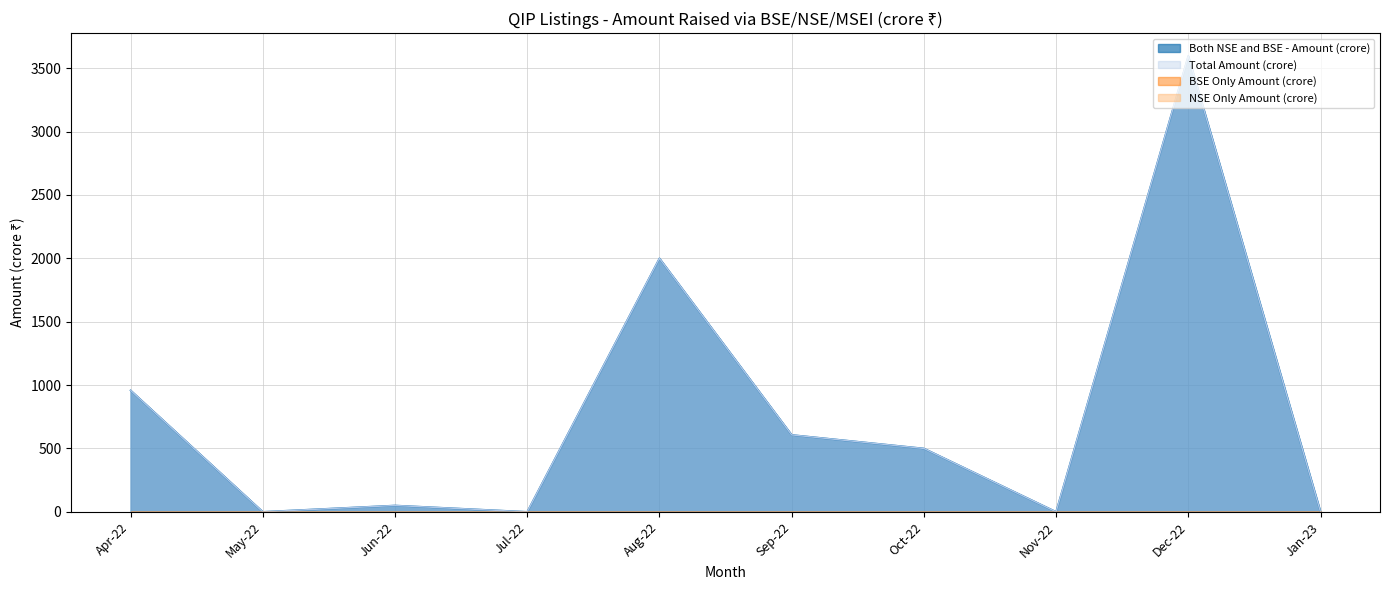

What is the label of the 8th point from the left?

Nov-22